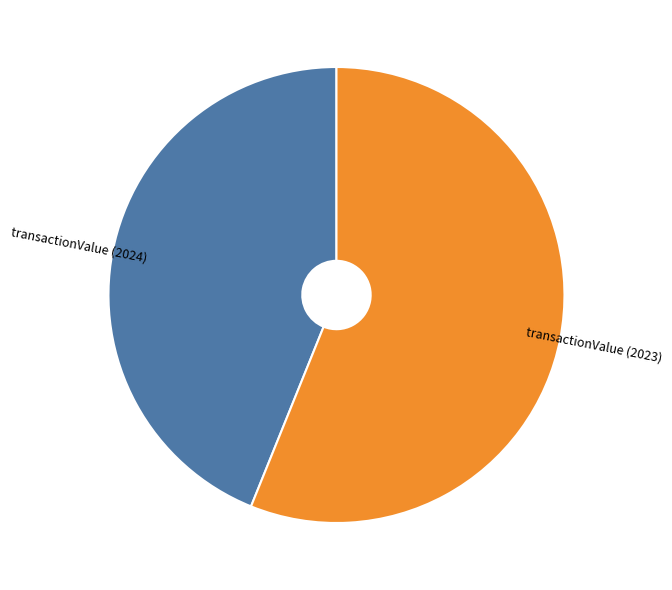

Which category has the biggest portion of the pie?

transactionValue (2023)